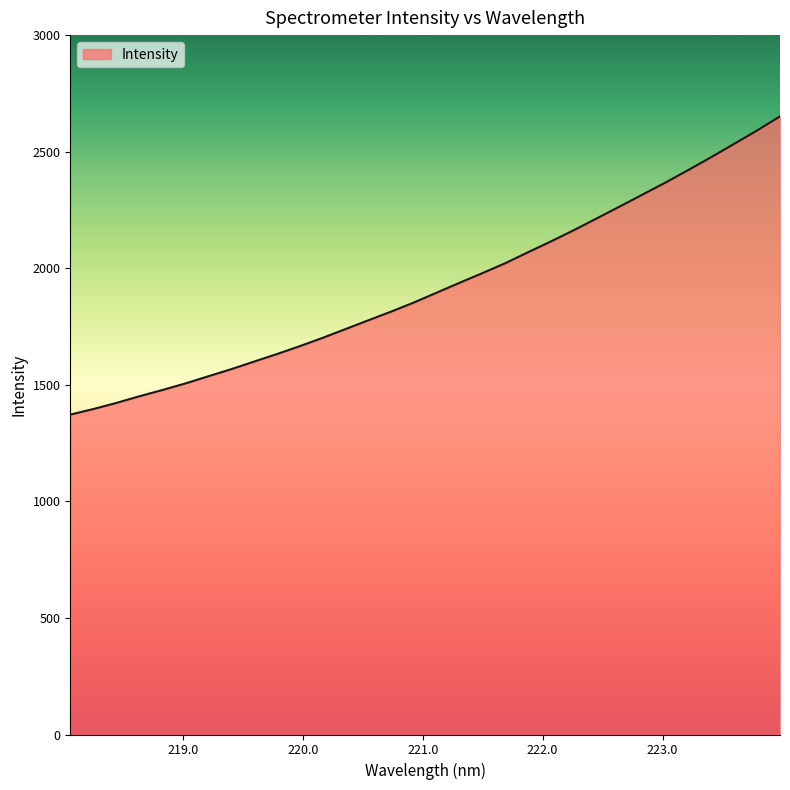

What is the difference between the maximum and minimum values?

1279.2